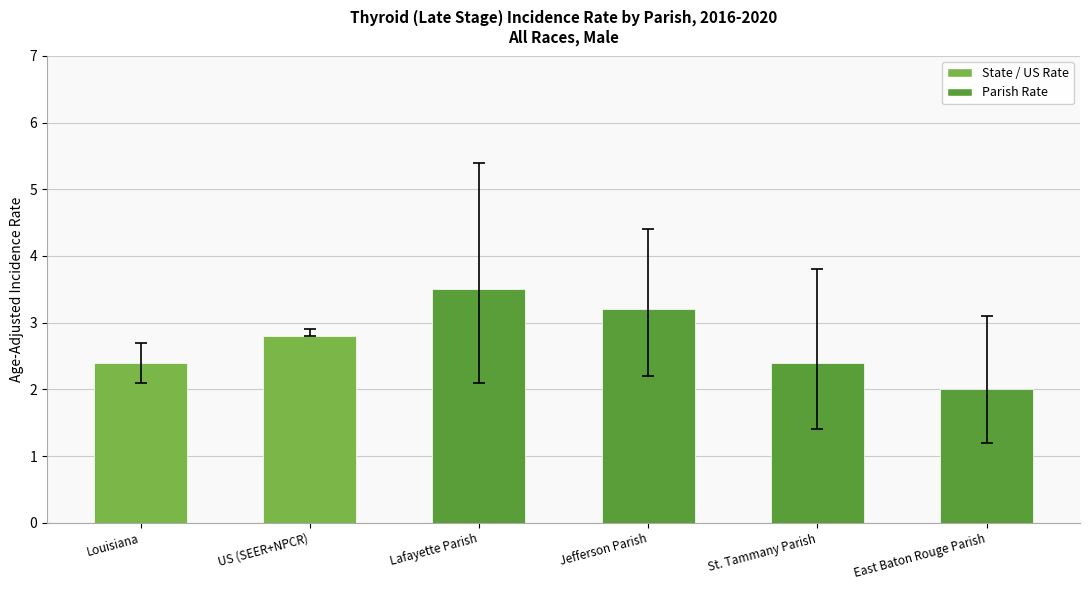

How many bars are there in total?

6